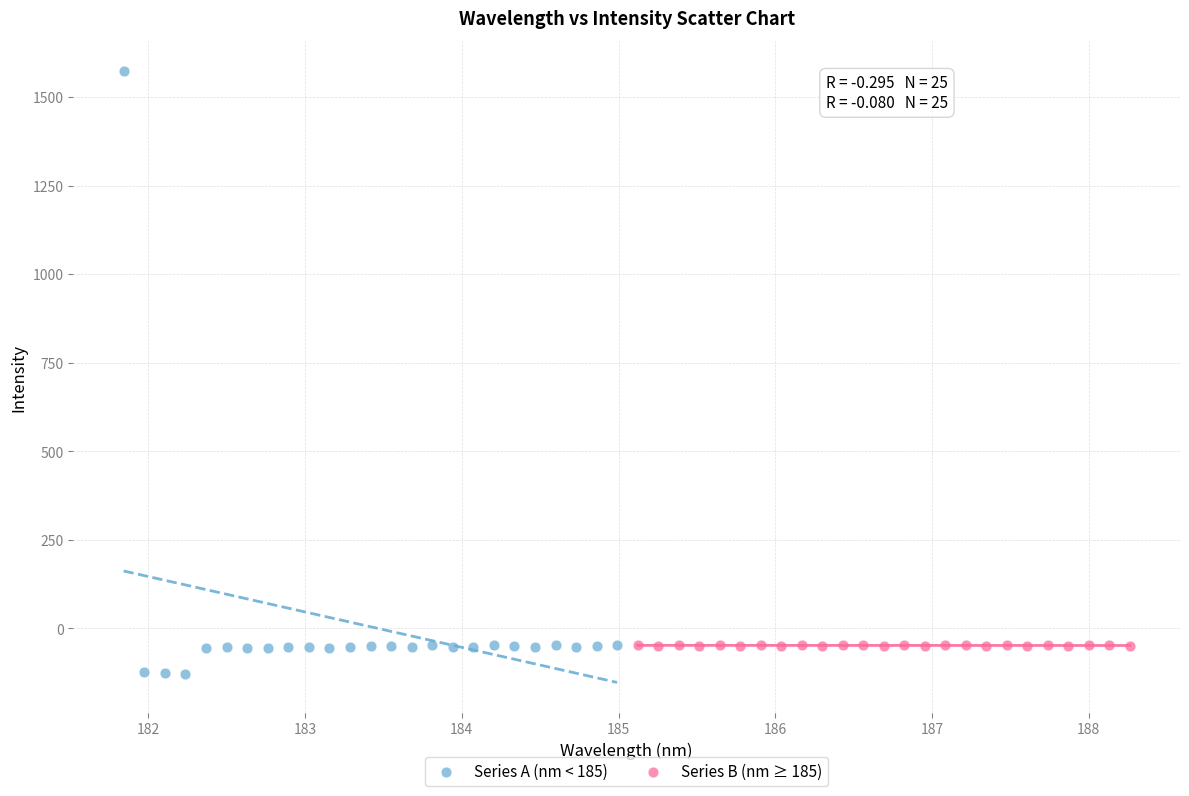

Which series reaches the minimum Y coordinate?

Series A (nm < 185)